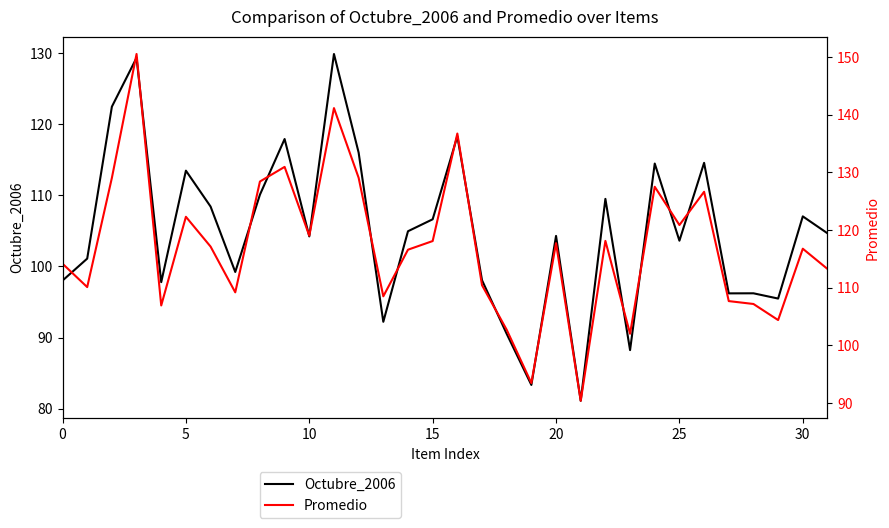

The value of Octubre_2006 at 9 is 174.3. True or false?

False